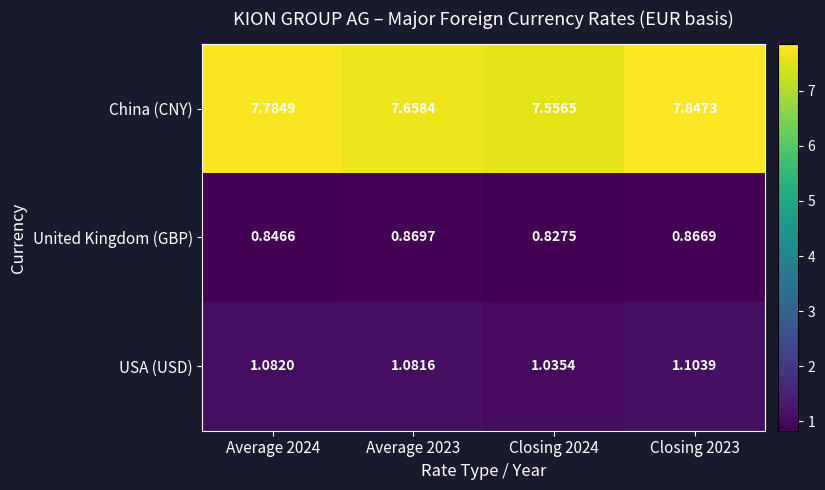

Which series has the largest range (max minus min)?

China (CNY)